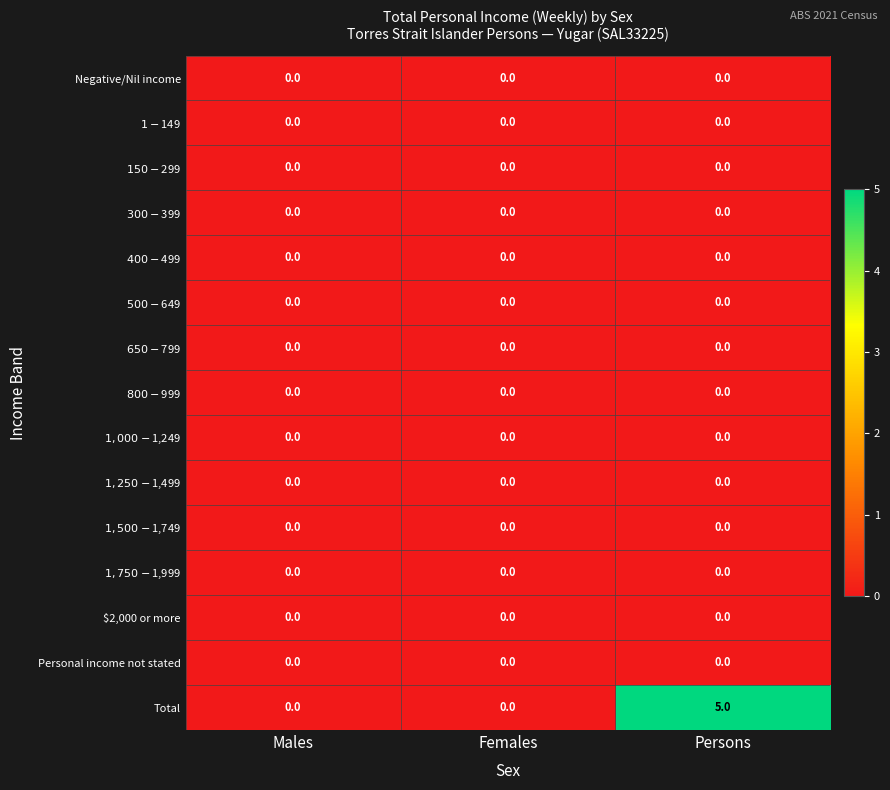

Which series has the largest range (max minus min)?

Total